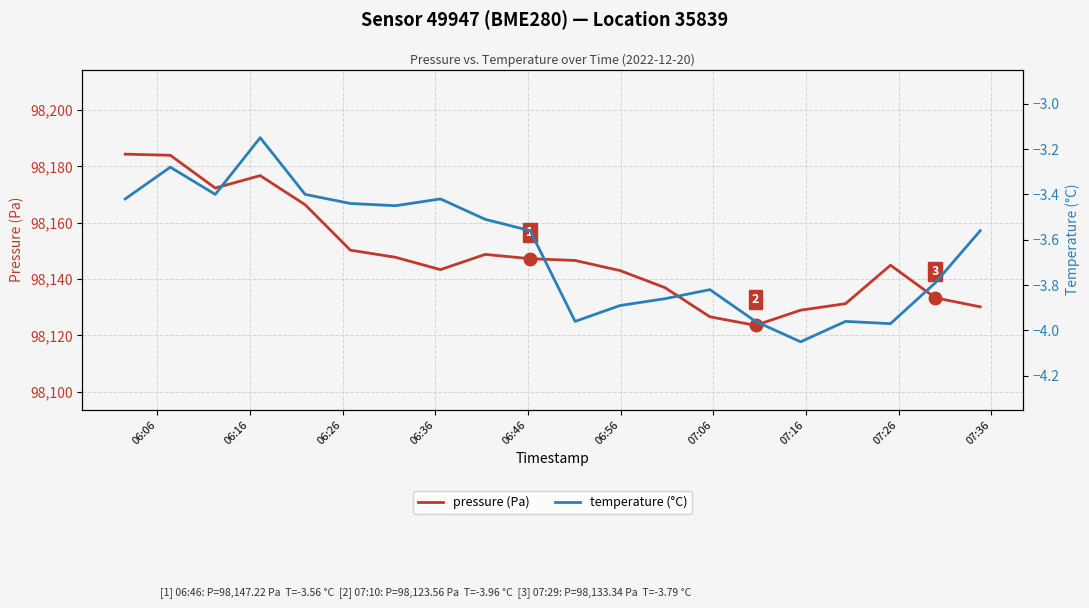

Does the chart display data point markers on the line(s)?

No